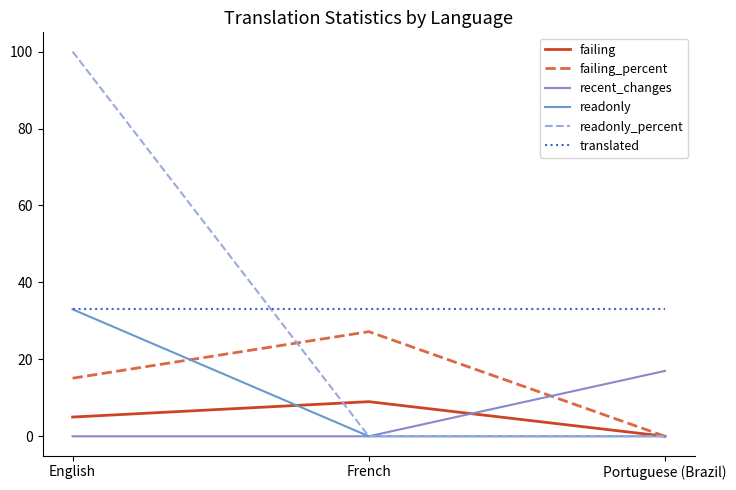

Reading left to right, what are all the values shown in this chart?

failing: English=5.0	French=9.0	Portuguese (Brazil)=0.0
failing_percent: English=15.1	French=27.2	Portuguese (Brazil)=0.0
recent_changes: English=0.0	French=0.0	Portuguese (Brazil)=17.0
readonly: English=33.0	French=0.0	Portuguese (Brazil)=0.0
readonly_percent: English=100.0	French=0.0	Portuguese (Brazil)=0.0
translated: English=33.0	French=33.0	Portuguese (Brazil)=33.0